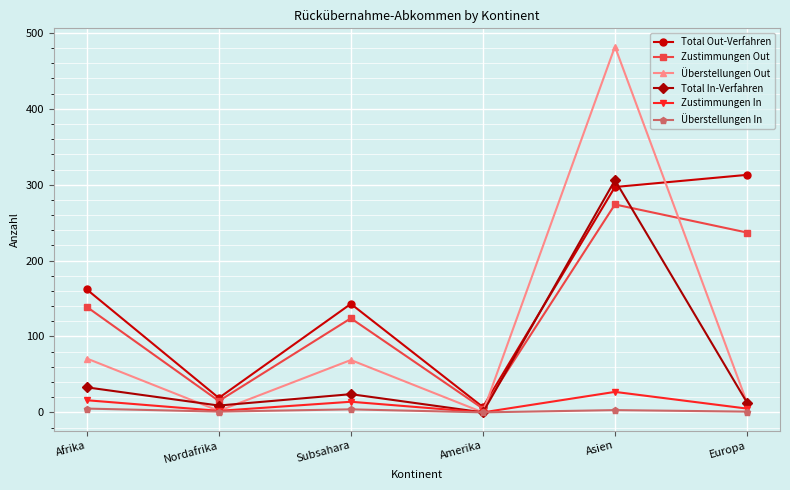

What is the difference between the maximum and second lowest values in the Total In-Verfahren series?

297